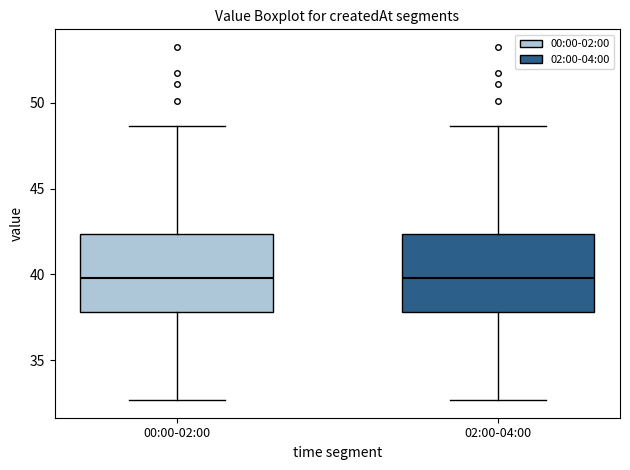

Where does the upper whisker of the box for 02:00-04:00 end on the y-axis? The values are not printed on the chart, so give them approximately, as read against the axis.

48.5